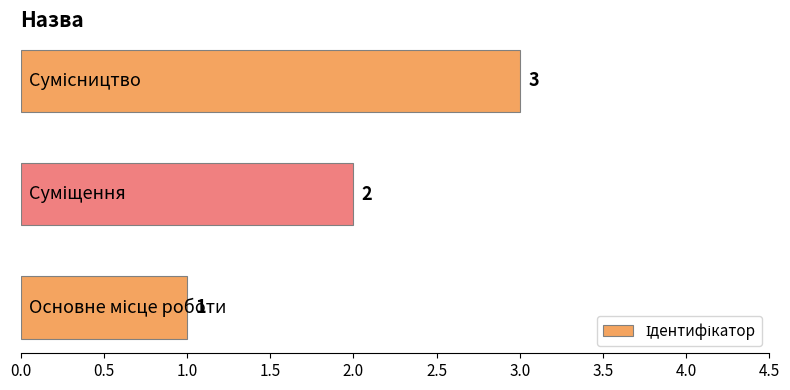

What is the minimum value shown in the chart?

1